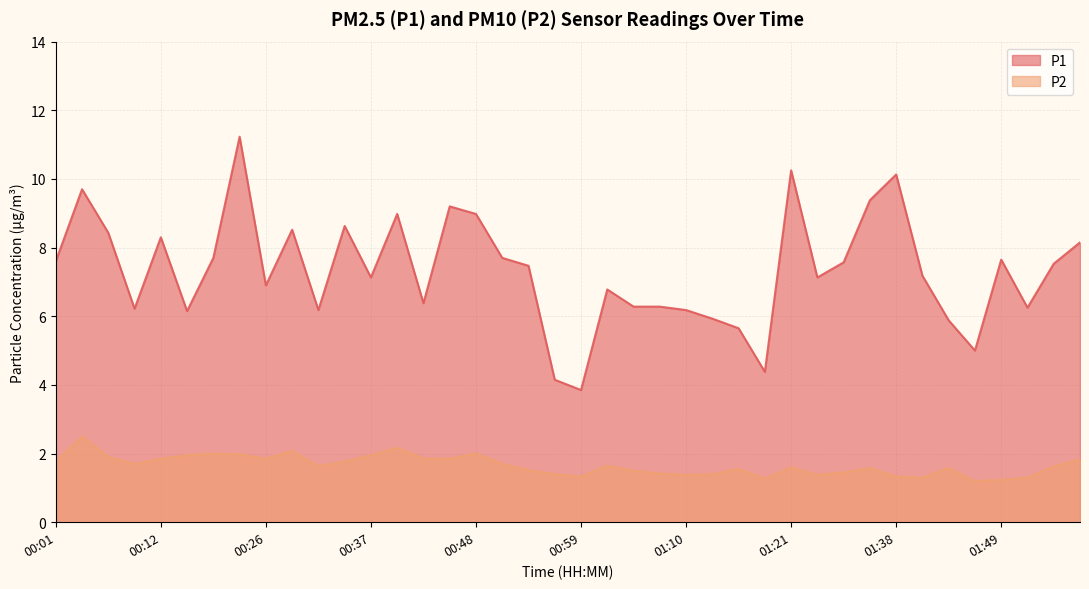

Reading right to left, extract all data points from this chart.

P1: 8.2	7.5	6.2	7.7	5.0	5.9	7.2	10.1	9.4	7.6	7.1	10.2	4.4	5.7	5.9	6.2	6.3	6.3	6.8	3.9	4.2	7.5	7.7	9.0	9.2	6.4	9.0	7.1	8.6	6.2	8.5	6.9	11.2	7.7	6.2	8.3	6.2	8.4	9.7	7.6
P2: 1.8	1.6	1.3	1.2	1.2	1.6	1.3	1.3	1.6	1.4	1.4	1.6	1.3	1.6	1.4	1.4	1.4	1.5	1.6	1.3	1.4	1.5	1.7	2.0	1.9	1.9	2.2	1.9	1.8	1.6	2.1	1.9	2.0	2.0	1.9	1.9	1.7	1.9	2.5	1.8